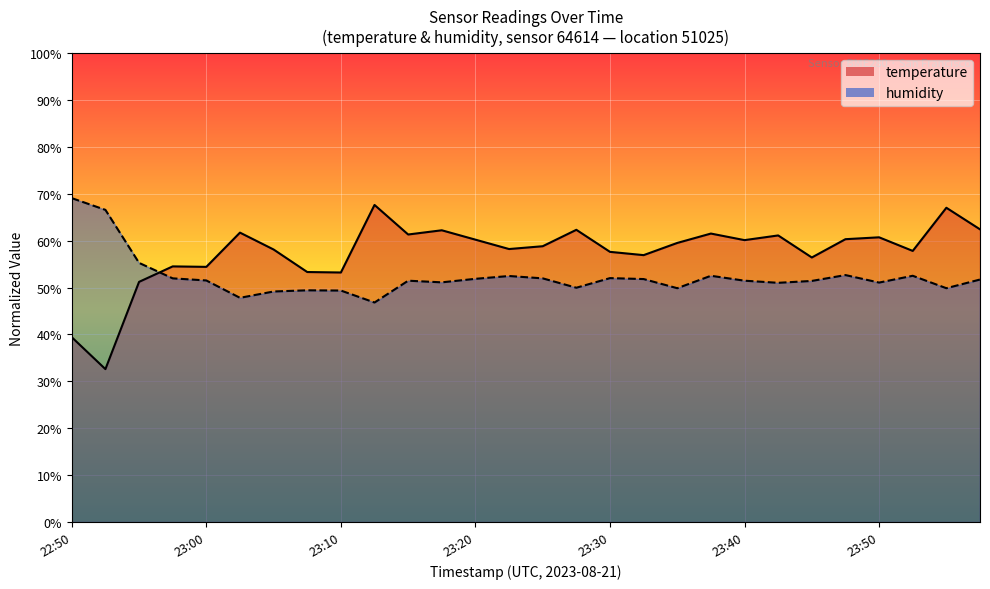

Which category has the lowest value in the temperature series?

22:53